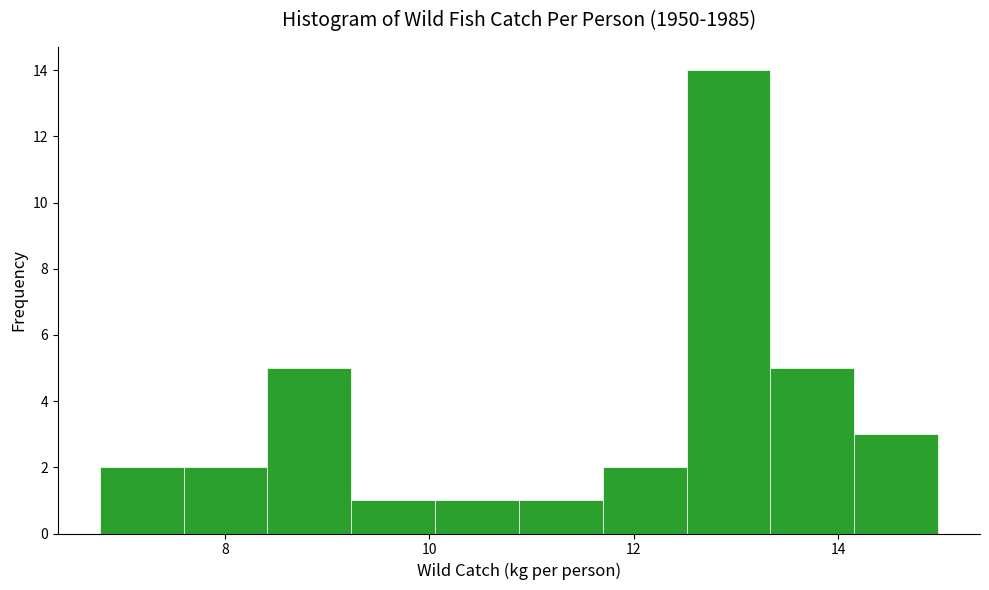

Reading left to right, transcribe this chart: for each bar, give the range it covers on the x-axis and its height. Neither the bar edges nor the heights are printed on the chart, so give them approximately, as read against the axes.

6.8 to 7.6: 2
7.6 to 8.4: 2
8.4 to 9.2: 5
9.2 to 10.0: 1
10.0 to 10.8: 1
10.8 to 11.6: 1
11.6 to 12.6: 2
12.6 to 13.4: 14
13.4 to 14.2: 5
14.2 to 15.0: 3